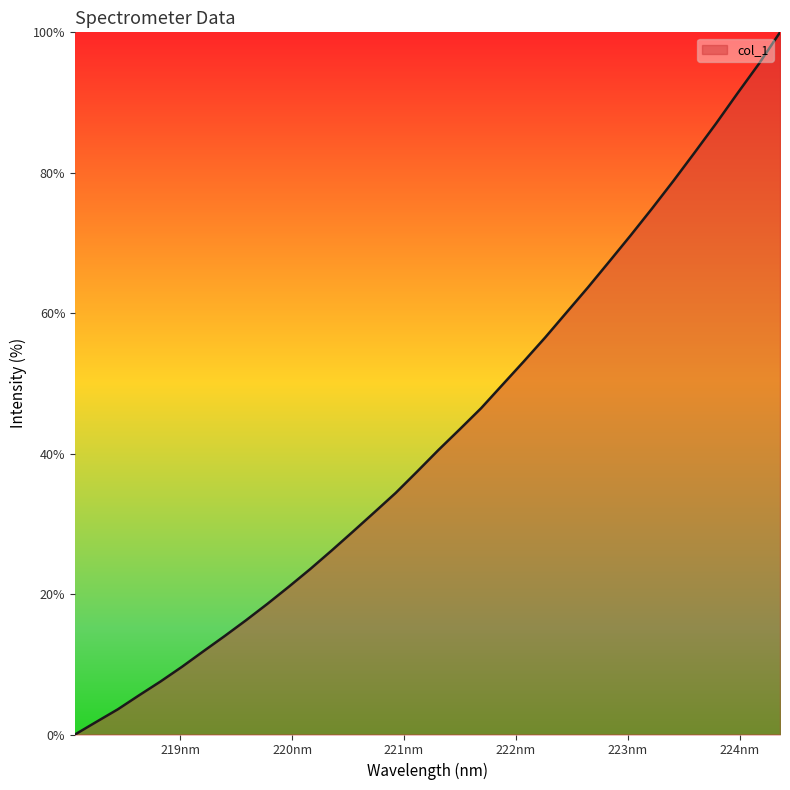

What is the greatest value displayed?

100.0